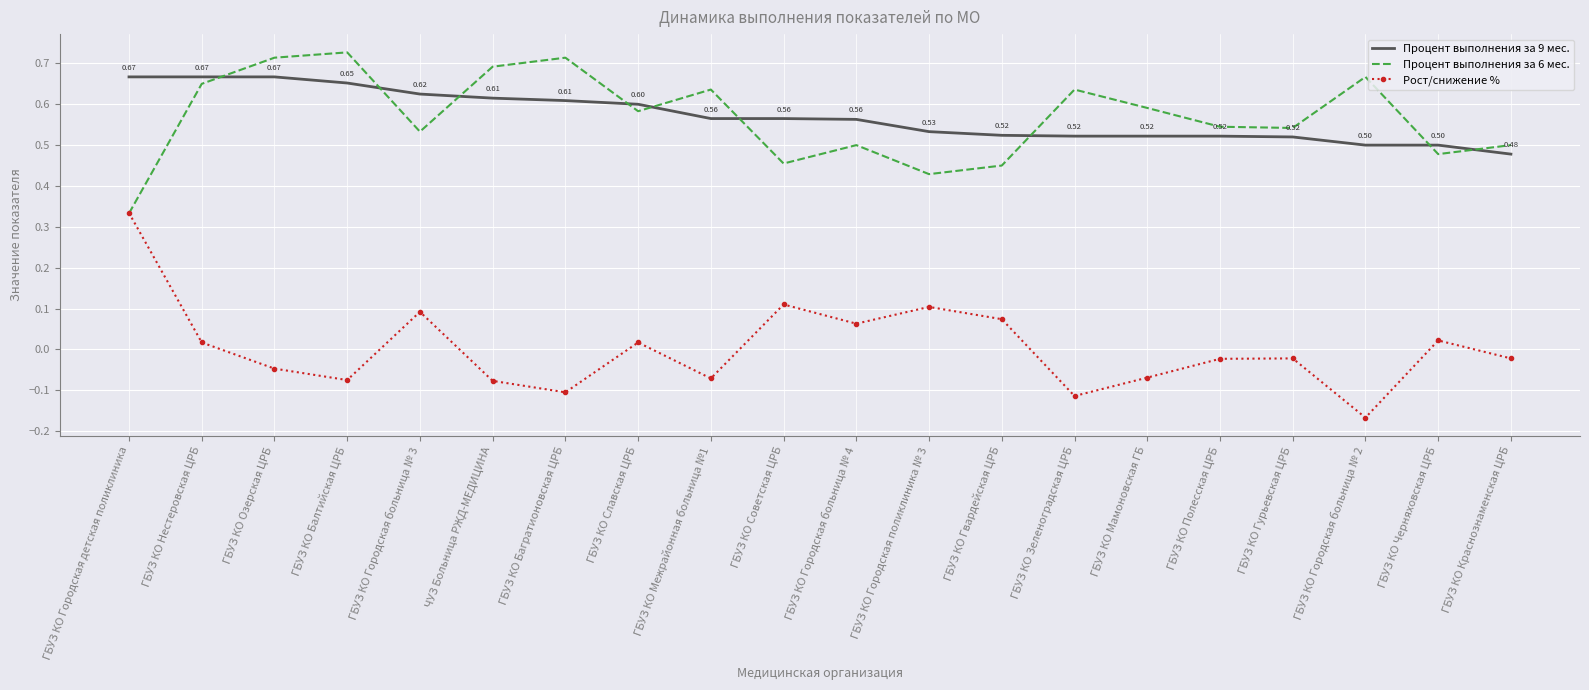

What are all the series names shown in the legend?

Процент выполнения за 9 мес., Процент выполнения за 6 мес., Рост/снижение %